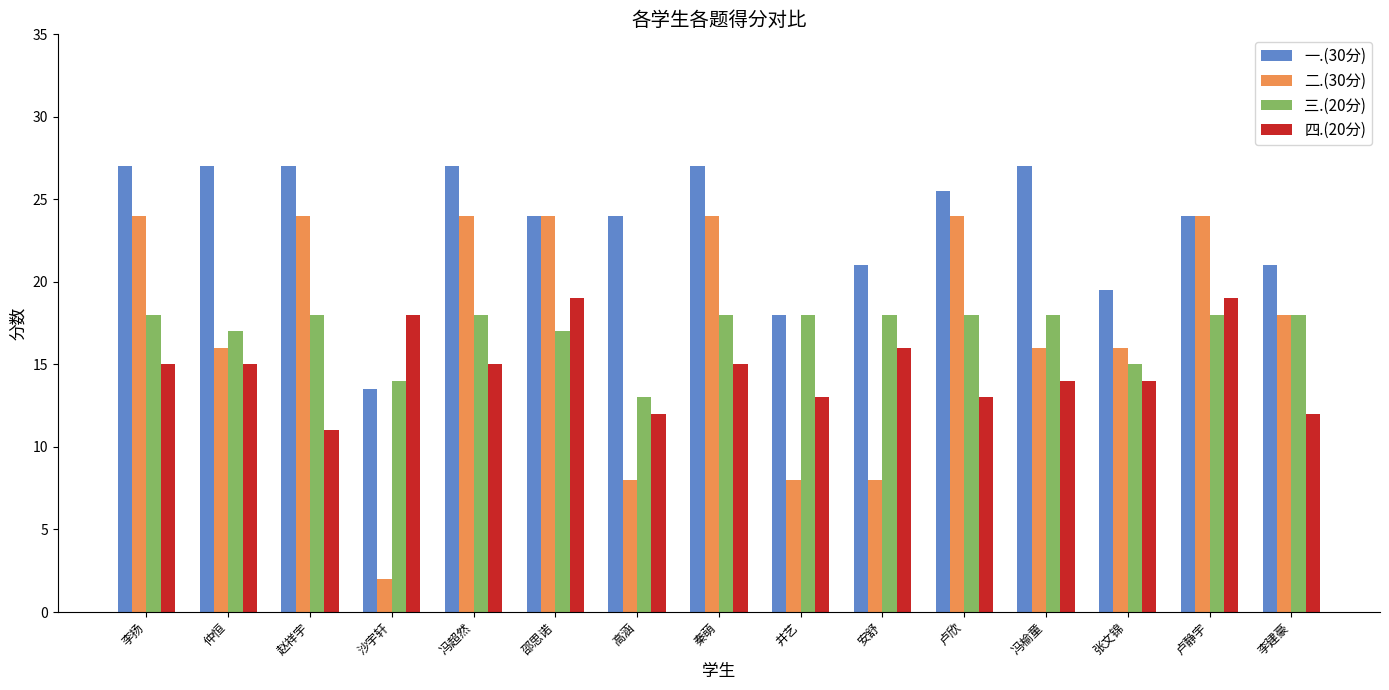

Reading right to left, transcribe all the data shown in this chart.

一.(30分): 21.0	24.0	19.5	27.0	25.5	21.0	18.0	27.0	24.0	24.0	27.0	13.5	27.0	27.0	27.0
二.(30分): 18.0	24.0	16.0	16.0	24.0	8.0	8.0	24.0	8.0	24.0	24.0	2.0	24.0	16.0	24.0
三.(20分): 18.0	18.0	15.0	18.0	18.0	18.0	18.0	18.0	13.0	17.0	18.0	14.0	18.0	17.0	18.0
四.(20分): 12.0	19.0	14.0	14.0	13.0	16.0	13.0	15.0	12.0	19.0	15.0	18.0	11.0	15.0	15.0